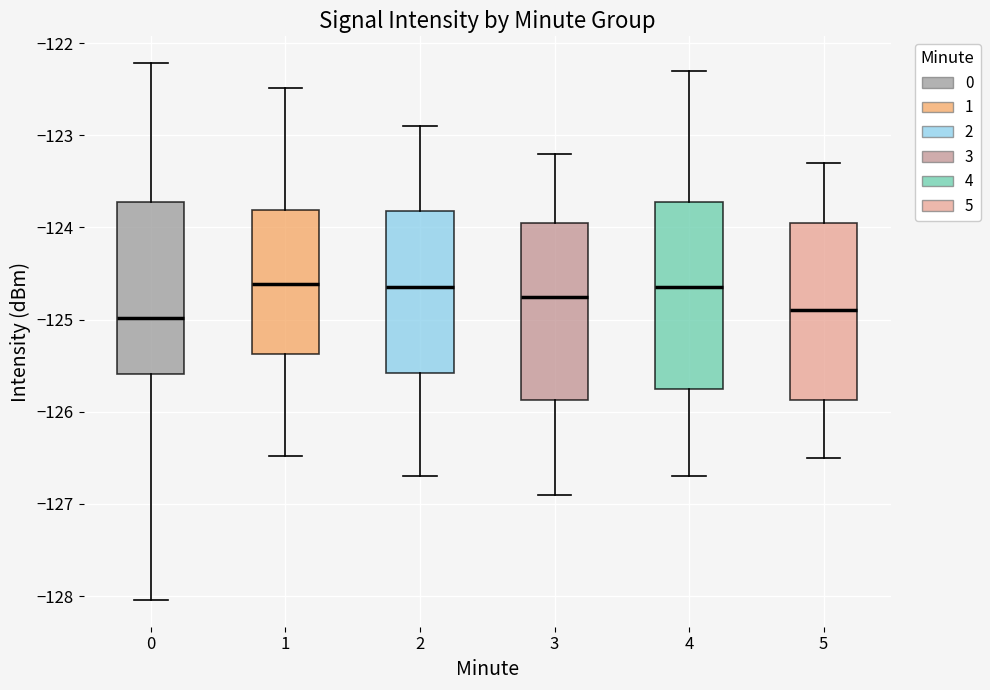

Reading left to right, transcribe this box plot: for each box, give where its median line is, the range the box spans, and where its two whiskers end, as read against the y-axis. The values are not printed on the chart, so give them approximately, as read against the axis.

0: median -125.0, box -125.6 to -123.7, whiskers -128.0 to -122.2
1: median -124.6, box -125.4 to -123.8, whiskers -126.5 to -122.5
2: median -124.6, box -125.6 to -123.8, whiskers -126.7 to -122.9
3: median -124.7, box -125.9 to -123.9, whiskers -126.9 to -123.2
4: median -124.6, box -125.7 to -123.7, whiskers -126.7 to -122.3
5: median -124.9, box -125.9 to -123.9, whiskers -126.5 to -123.3